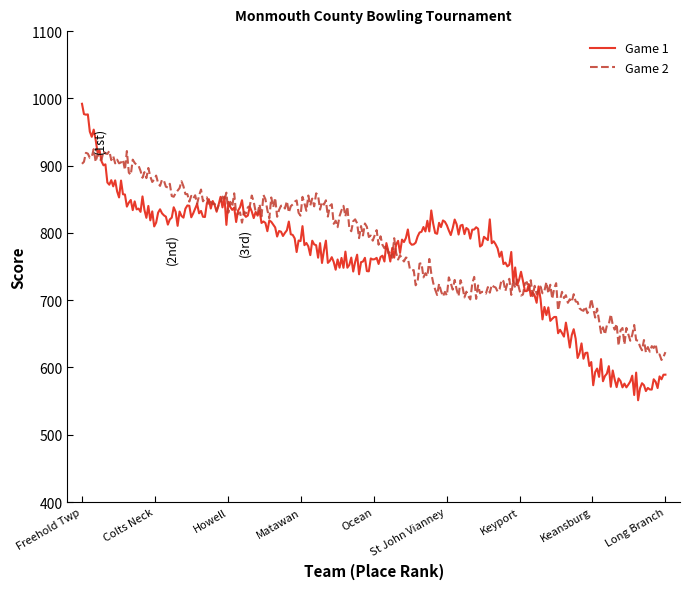

Which series has the widest spread of values?

Game 1